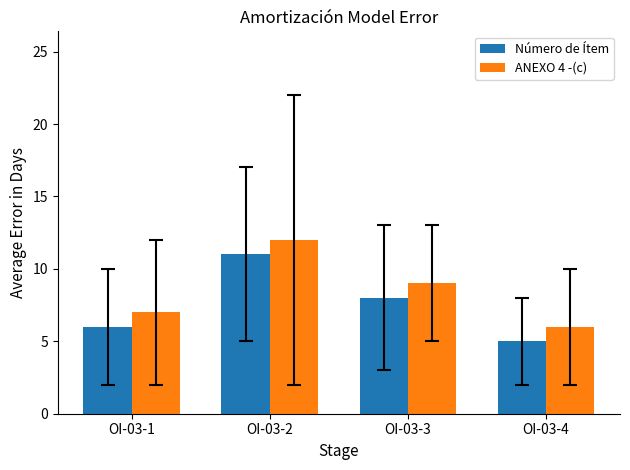

What is the total value across all series at OI-03-2?

23